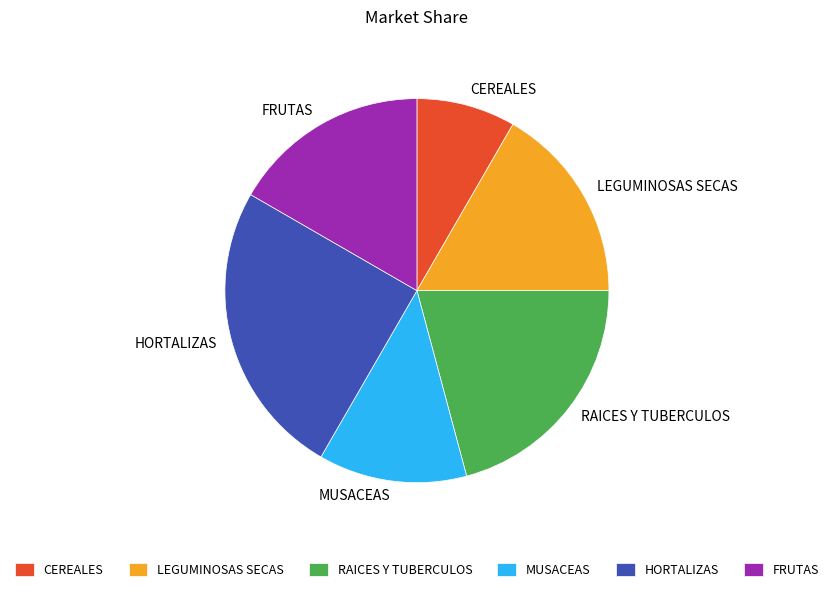

Does CEREALES account for over 50% of the chart?

No